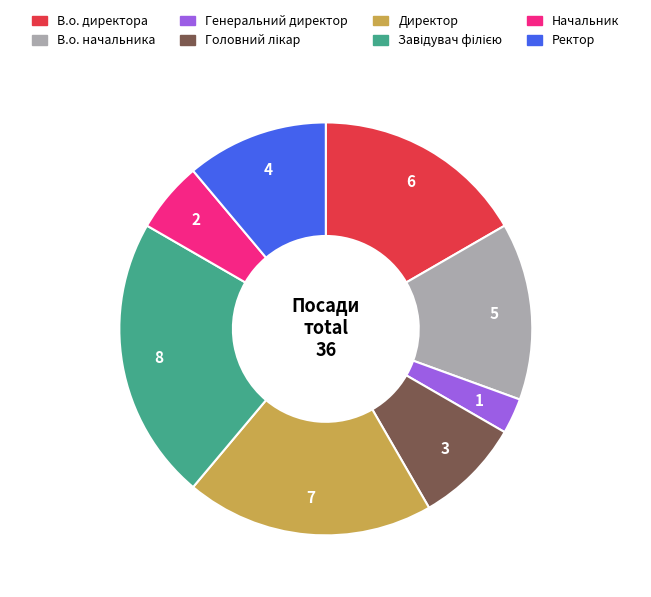

True or false: В.о. начальника accounts for 22% of the total.

False